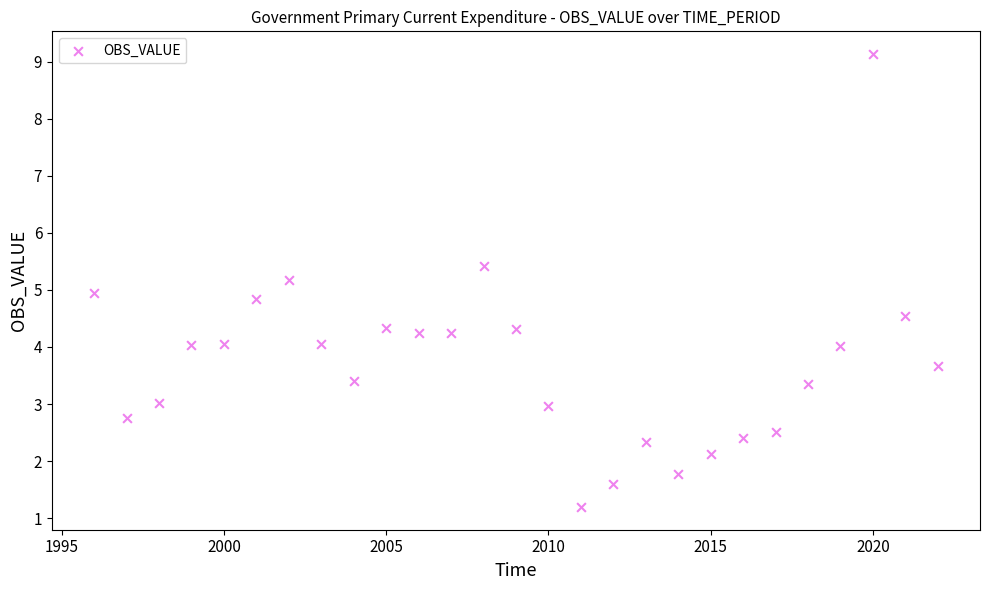

What is the range of X values (max minus min)?

26.0